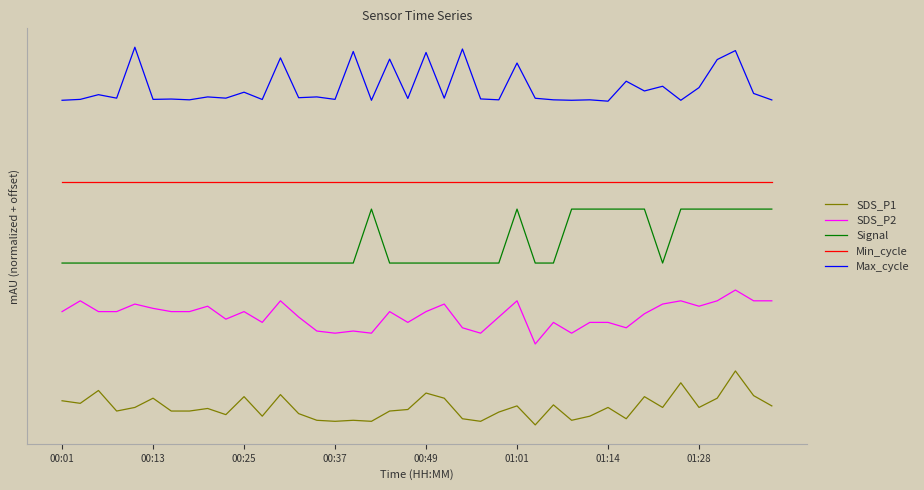

Does the chart display data point markers on the line(s)?

No